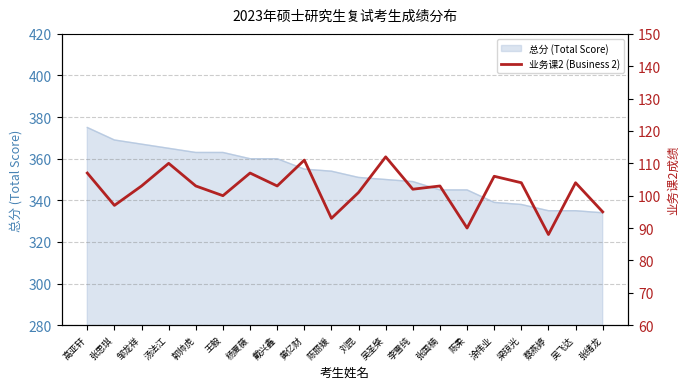

The 总分 (Total Score) series shows 365 at 汤法江. True or false?

True